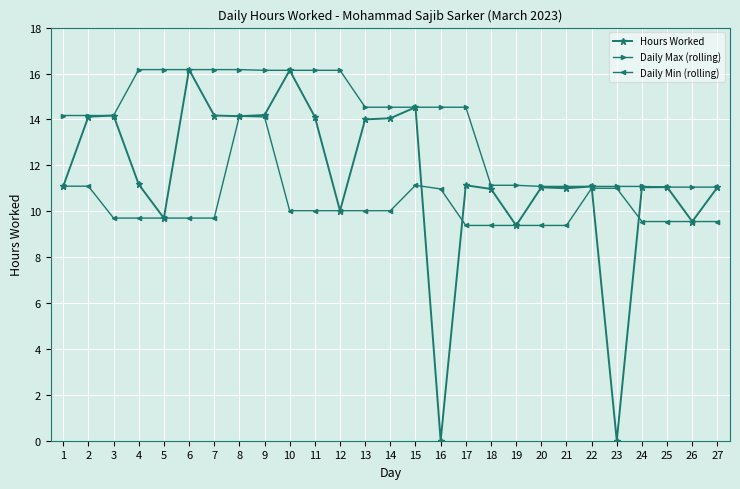

Is the value of Daily Max (rolling) at 3 greater than the value of Daily Min (rolling) at 20?

Yes